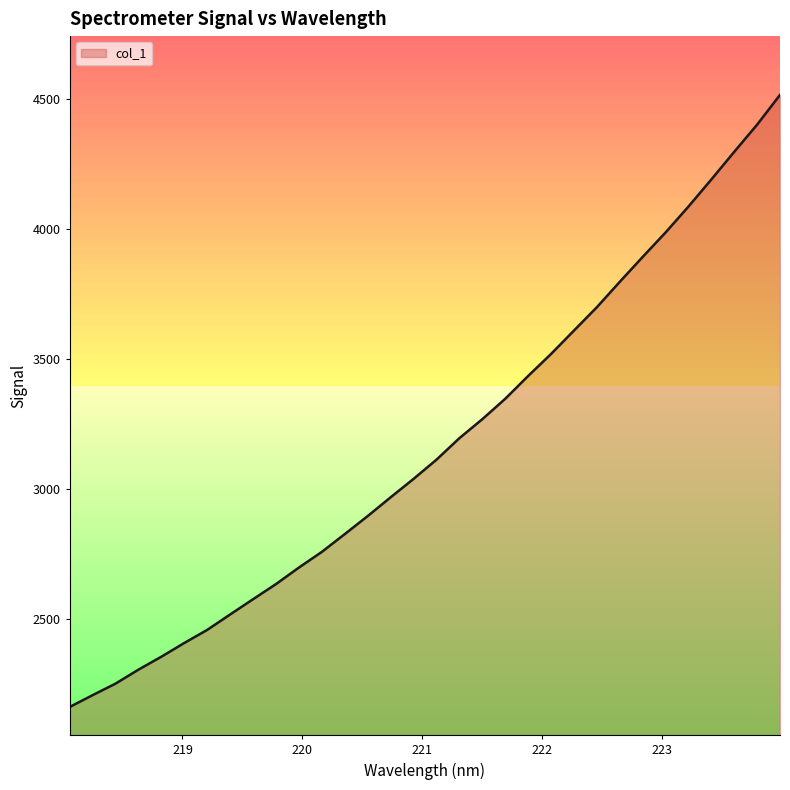

What is the smallest value displayed?

2163.9